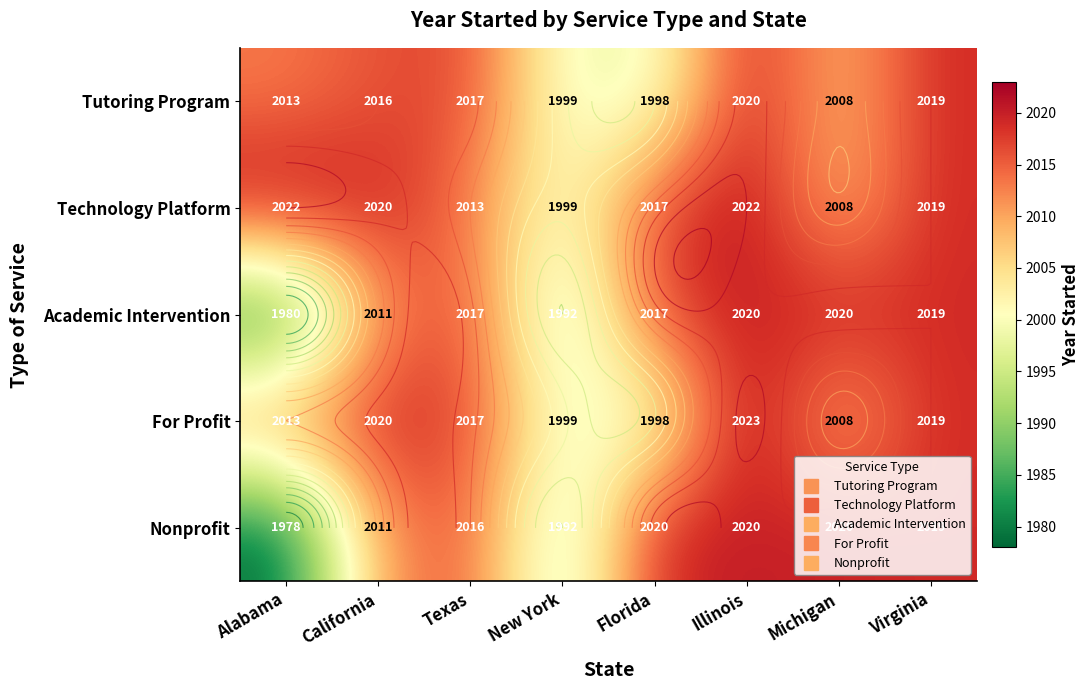

Which has a higher value, Texas or Illinois?

Illinois